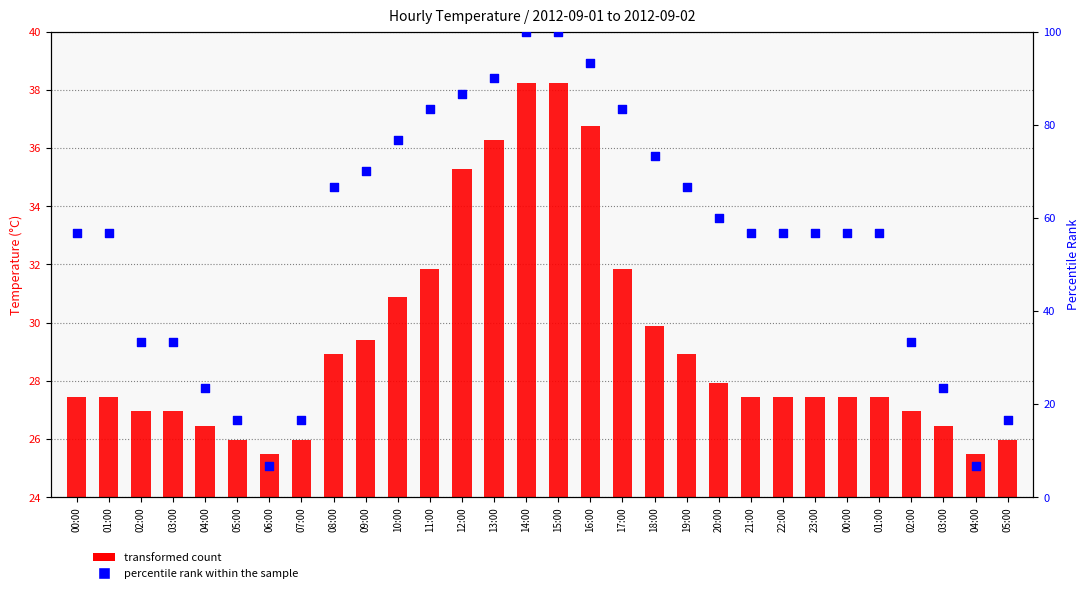

What is the change in value from 18:00 to 21:00?

-16.7